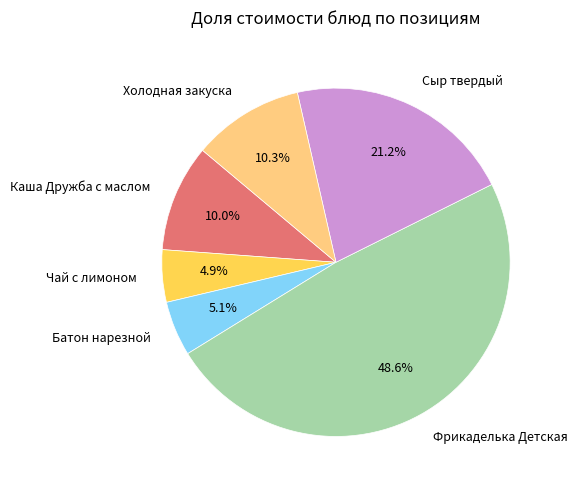

How many segments does this pie chart have?

6